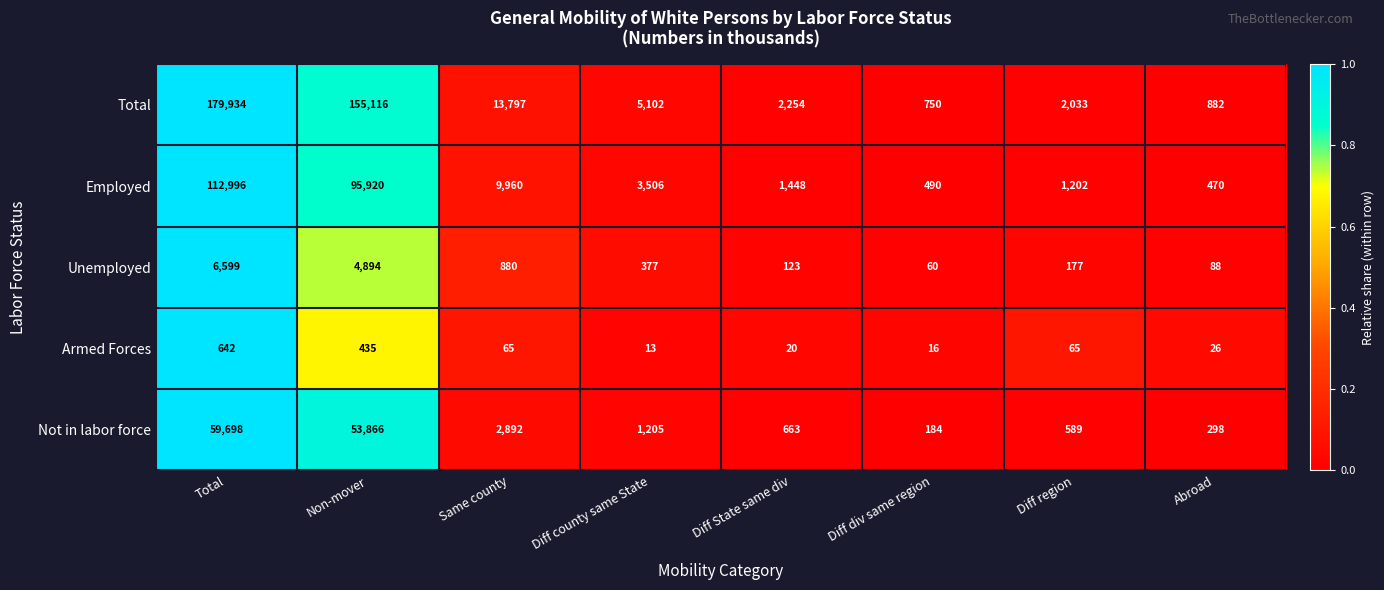

What is the difference between the maximum and minimum values in the Employed series?

112526